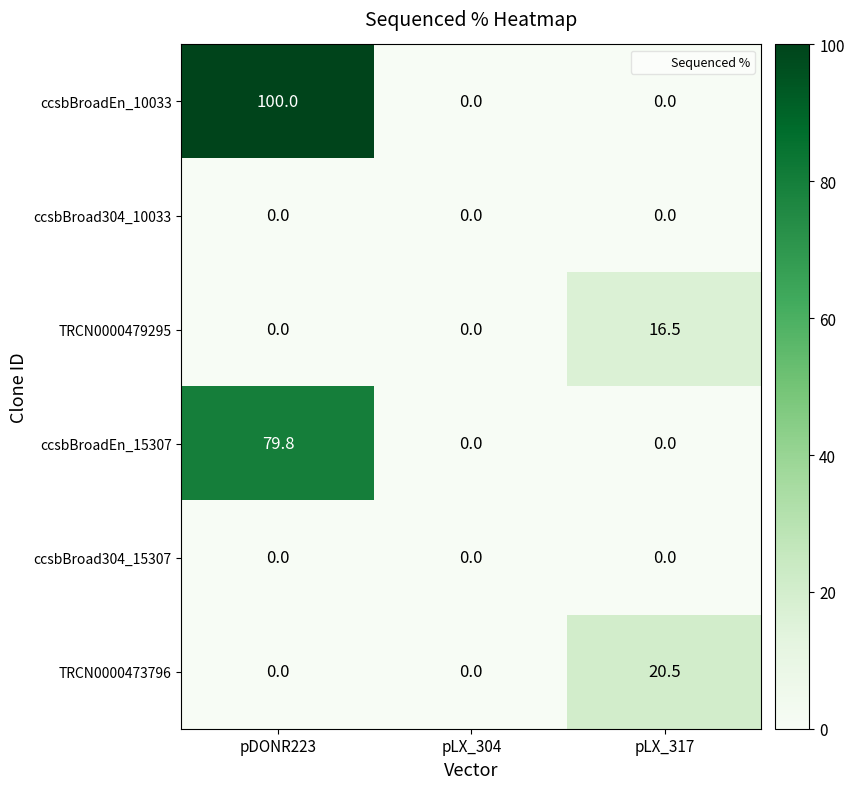

What is the total value across all series at pLX_317?

37.0